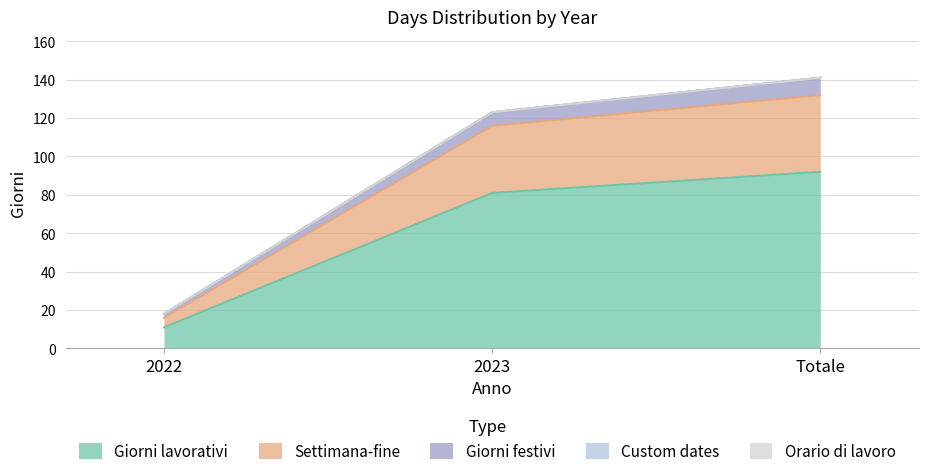

What value does the Giorni lavorativi series have at 2022, to the nearest 5?

10